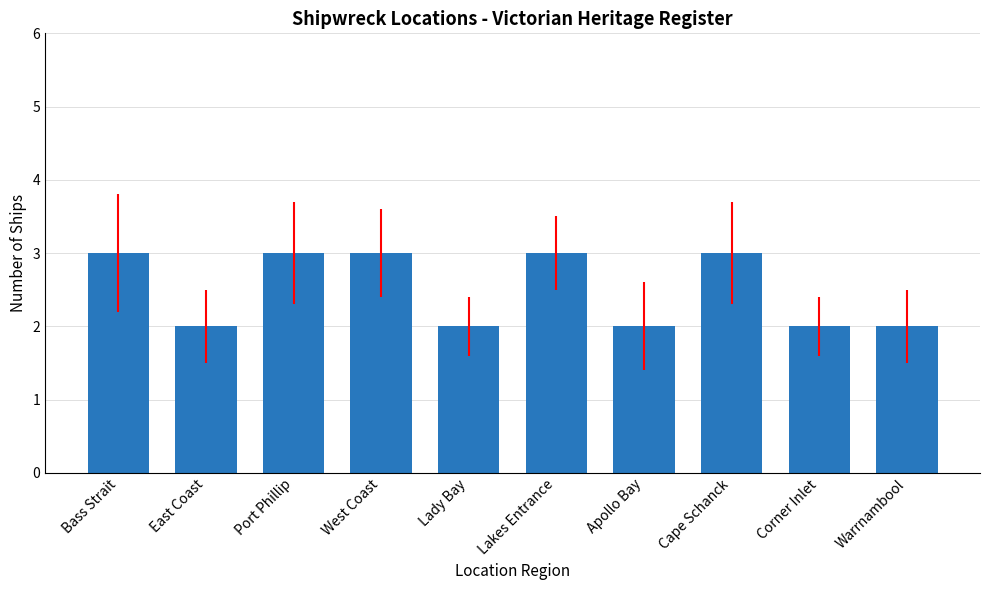

Reading left to right, what are all the values shown in this chart?

Bass Strait=3	East Coast=2	Port Phillip=3	West Coast=3	Lady Bay=2	Lakes Entrance=3	Apollo Bay=2	Cape Schanck=3	Corner Inlet=2	Warrnambool=2